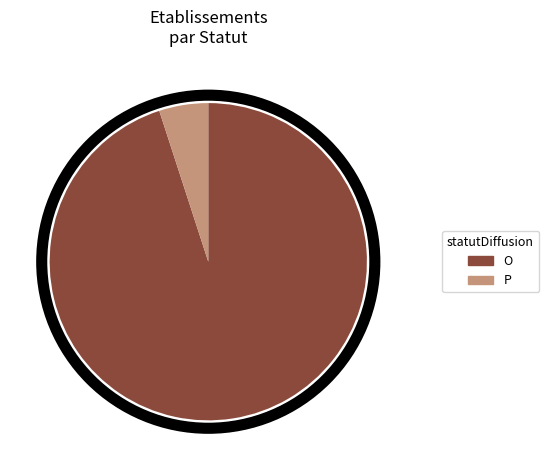

Approximately how many times larger is the value at O compared to P?

19.0